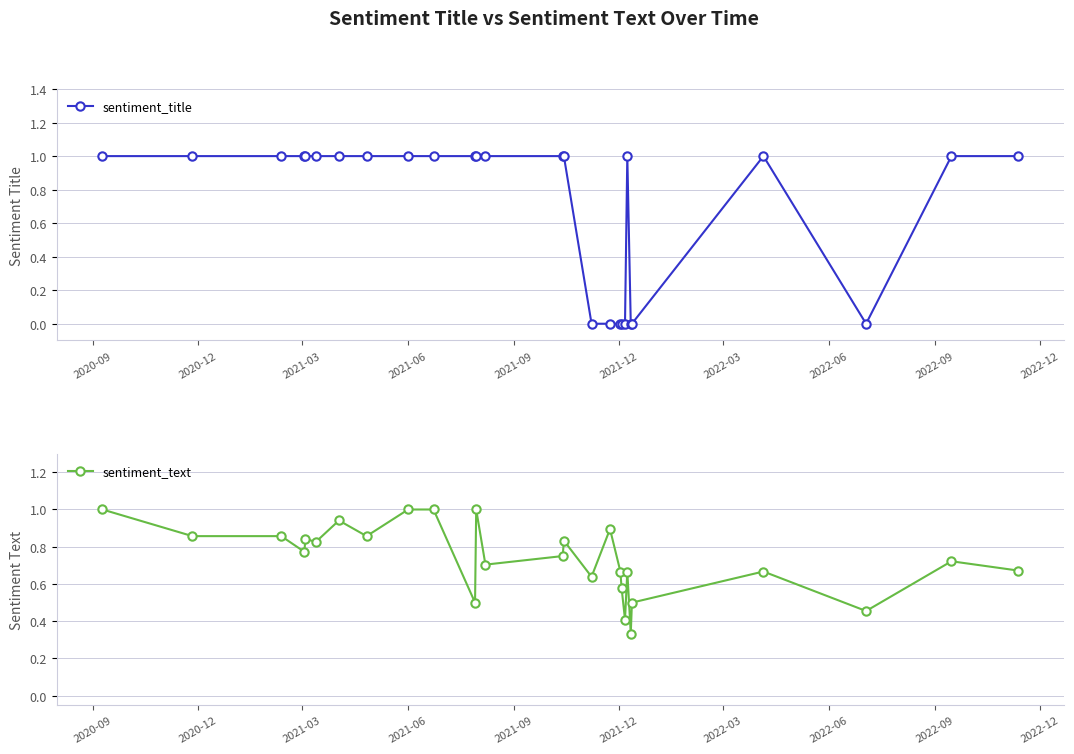

True or false: sentiment_text has more than 1 interior local peaks.

True